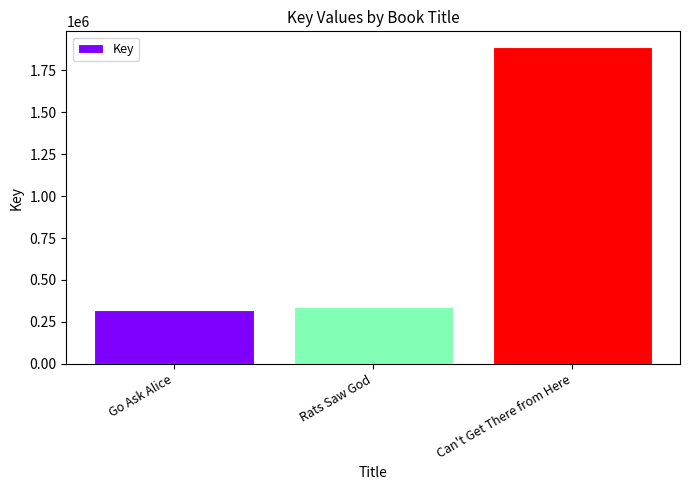

Is it true that the value at Go Ask Alice is 319672?

True